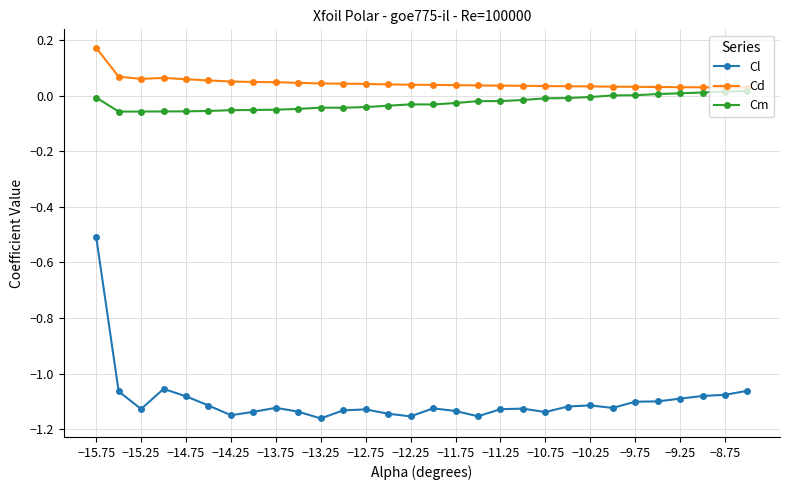

Which series has the largest range (max minus min)?

Cl